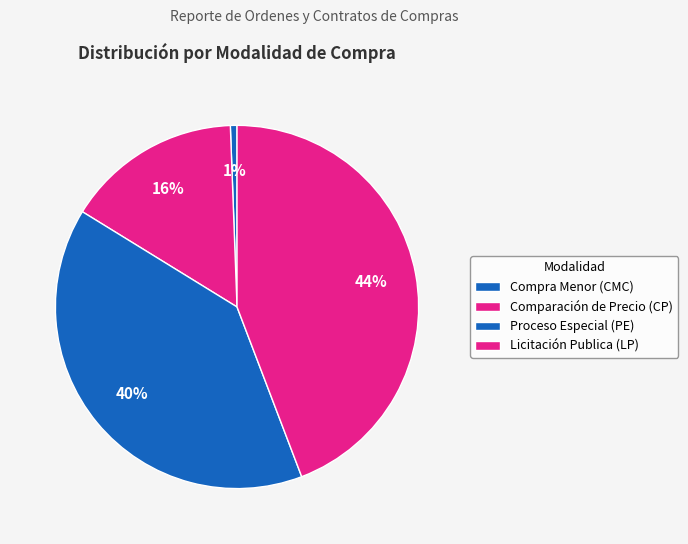

Count the number of slices in the pie.

4